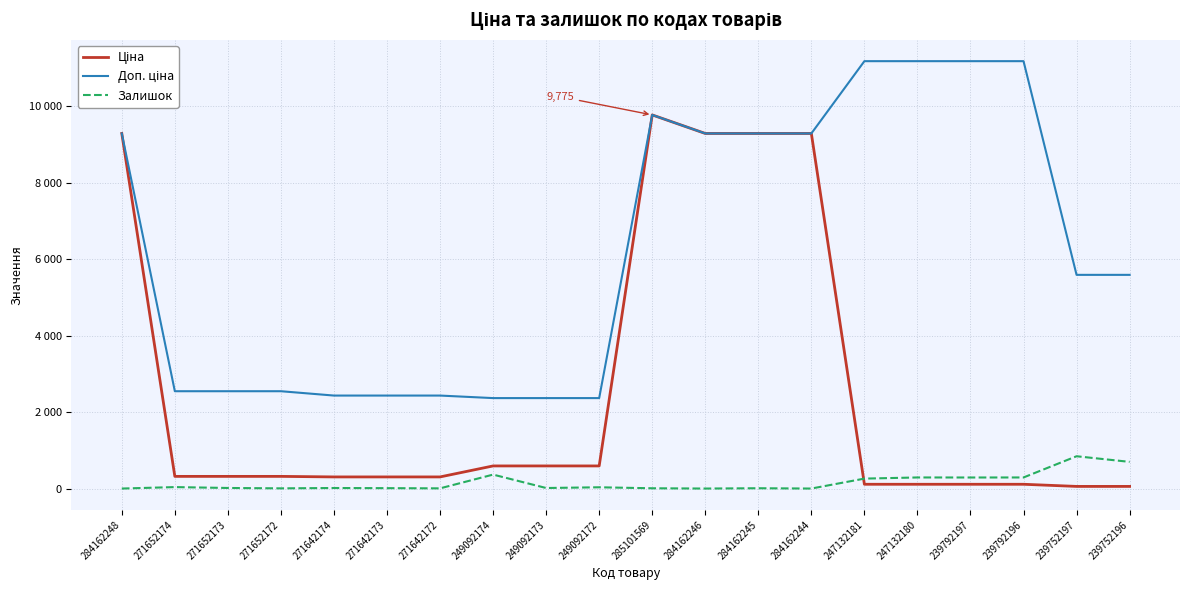

Where is the first local maximum for Доп. ціна?

285101569